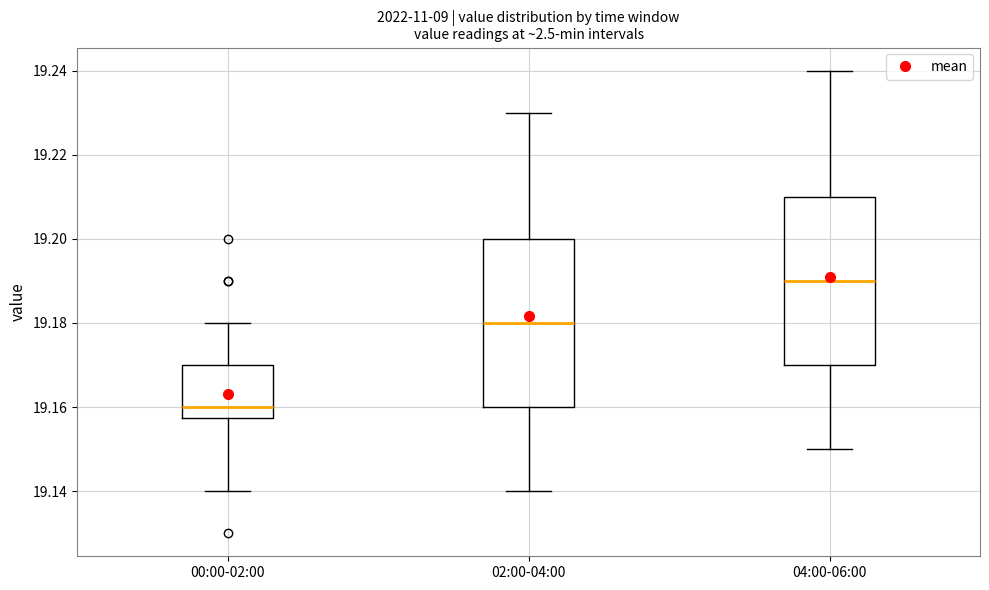

Where is the lower edge of the box for 00:00-02:00 on the y-axis? The values are not printed on the chart, so give them approximately, as read against the axis.

19.158